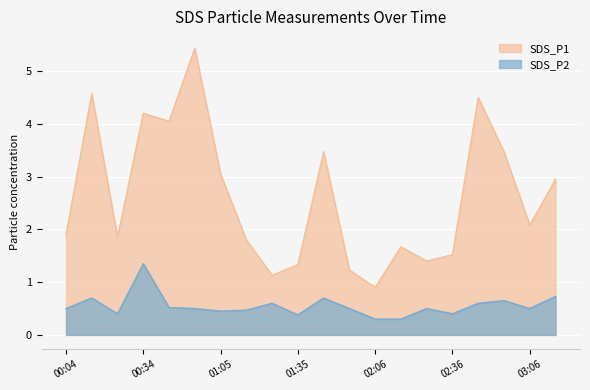

What is the minimum value for SDS_P1?

0.9